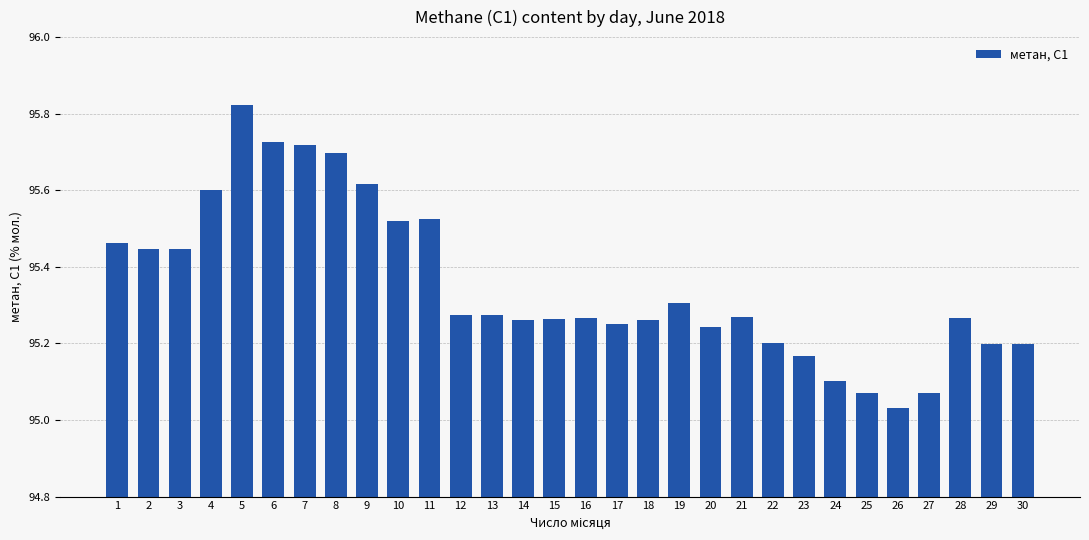

Does the chart contain any negative values?

No